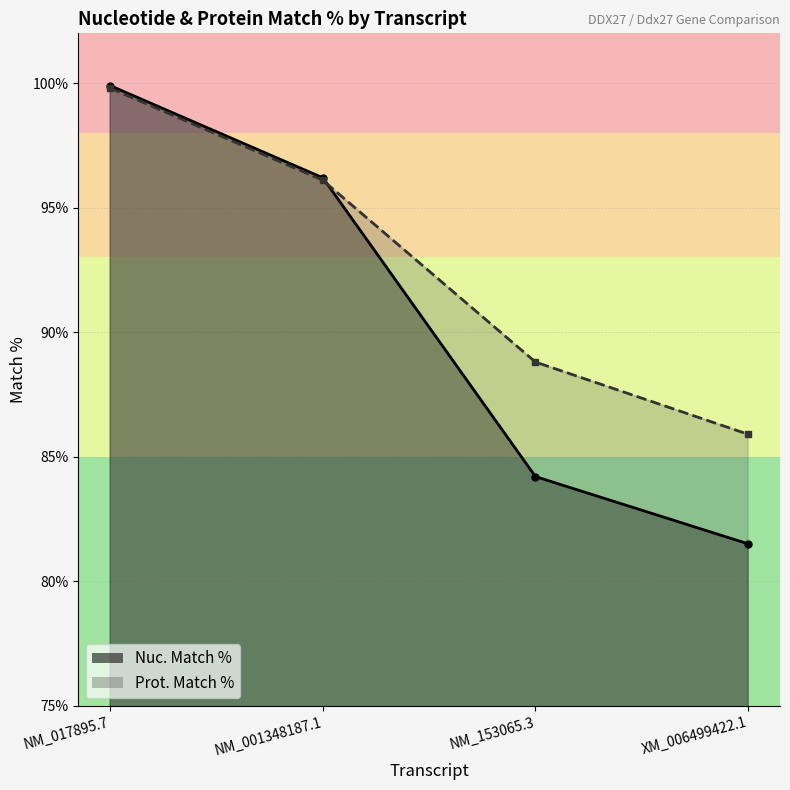

How many distinct data groups are displayed?

2